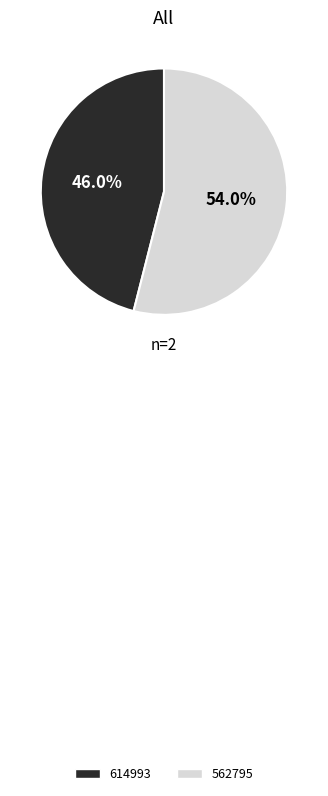

Rank the categories by value from highest to lowest.

562795, 614993